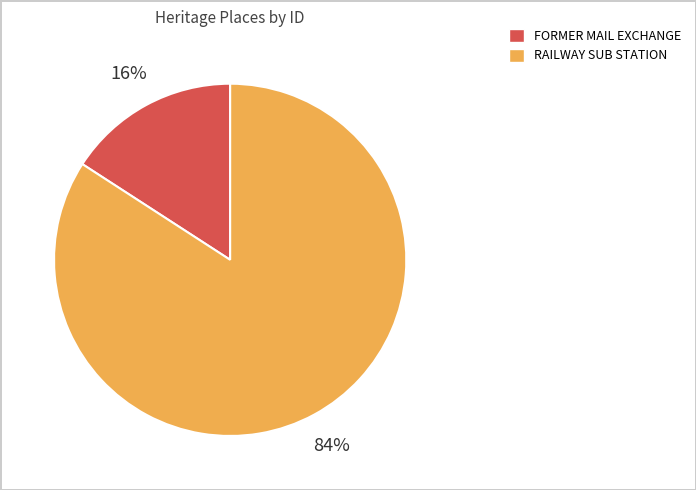

What is the smallest slice in the pie chart?

FORMER MAIL EXCHANGE